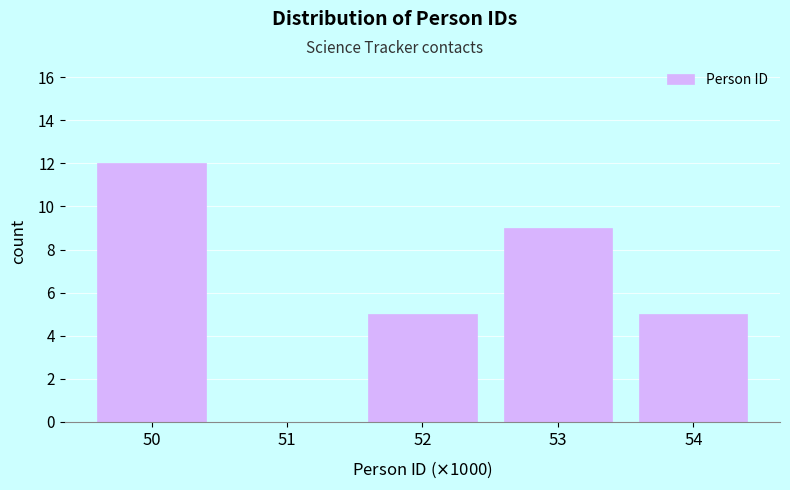

Reading left to right, list all the values displayed in this chart.

50=12	51=0	52=5	53=9	54=5